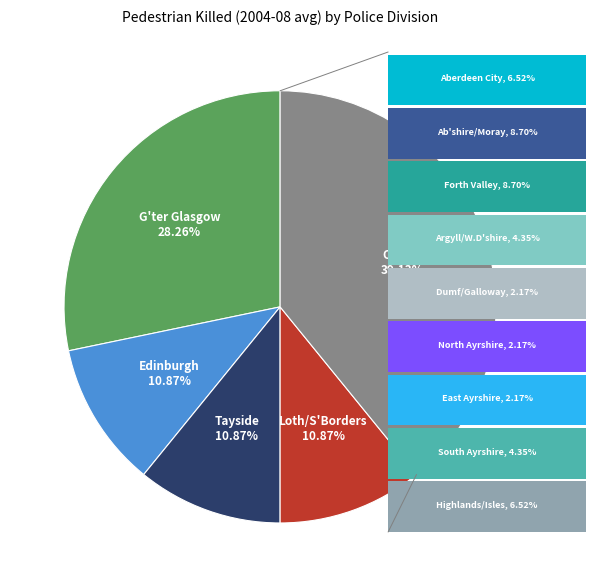

Is there a majority slice in this chart?

No